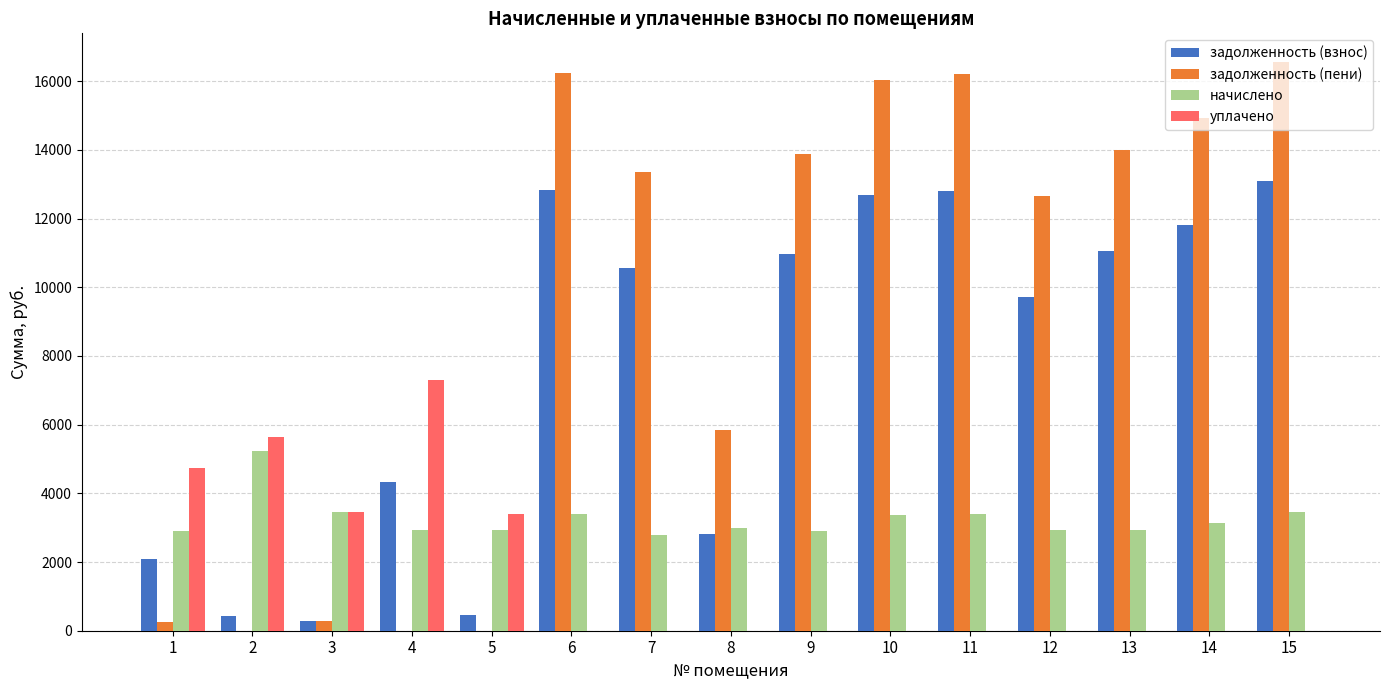

What is the maximum value shown in the chart?

16566.8